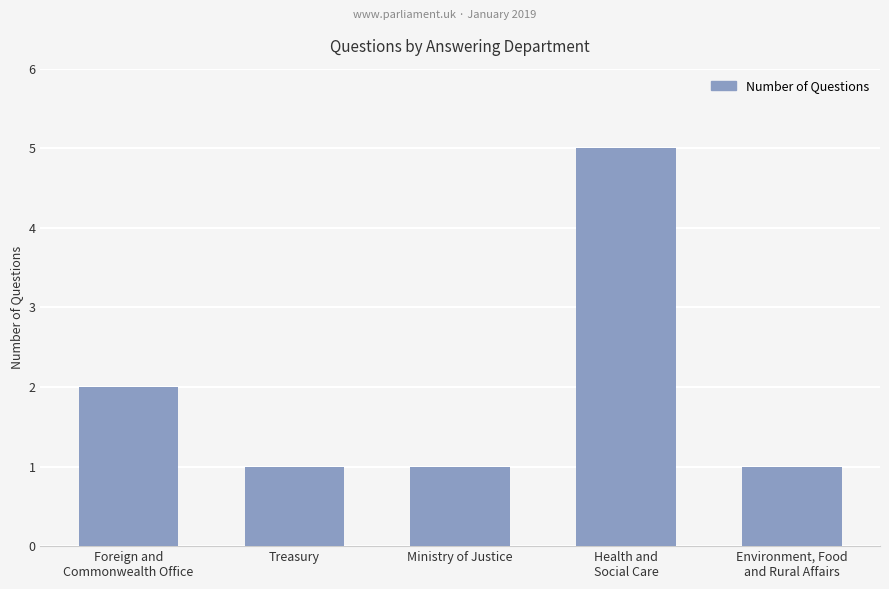

What is the sum of the values at Health and
Social Care and Environment, Food
and Rural Affairs?

6